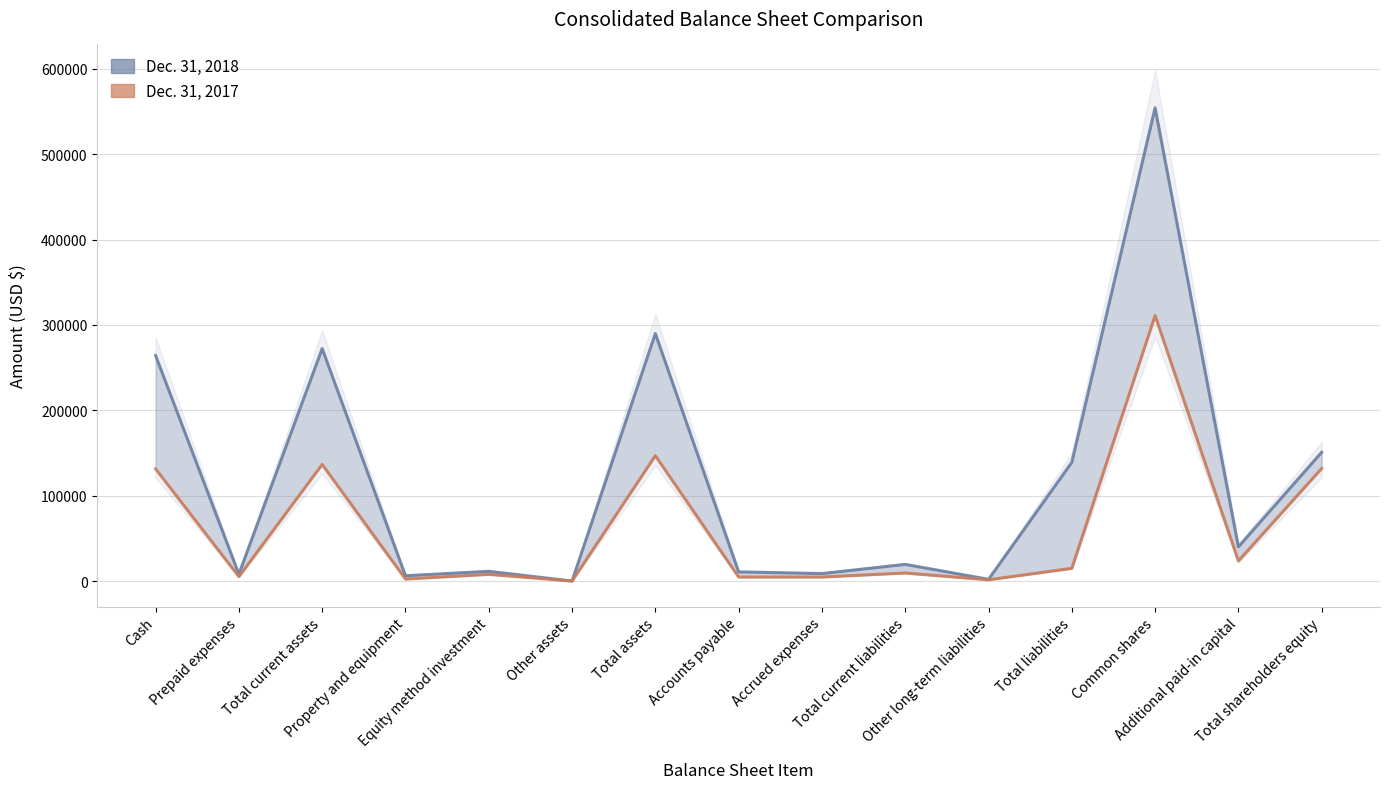

Between Cash and Total shareholders equity, which series saw the biggest shift?

Dec. 31, 2018